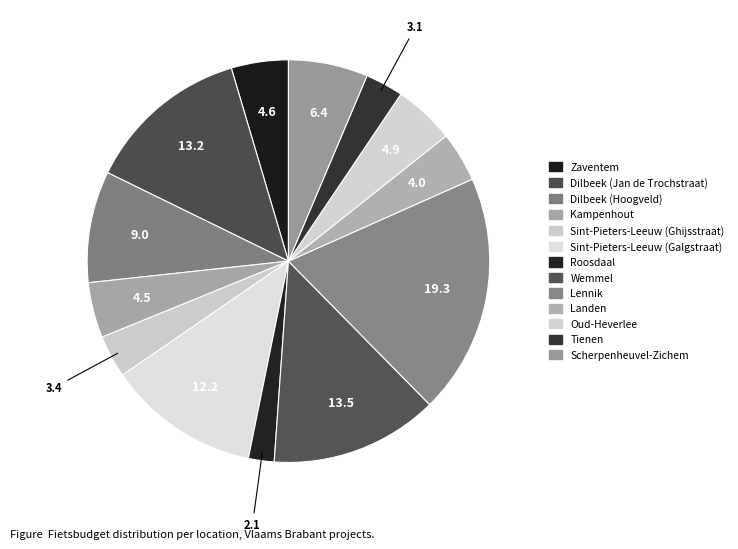

Approximately how many times larger is the value at Dilbeek (Jan de Trochstraat) compared to Scherpenheuvel-Zichem?

2.1